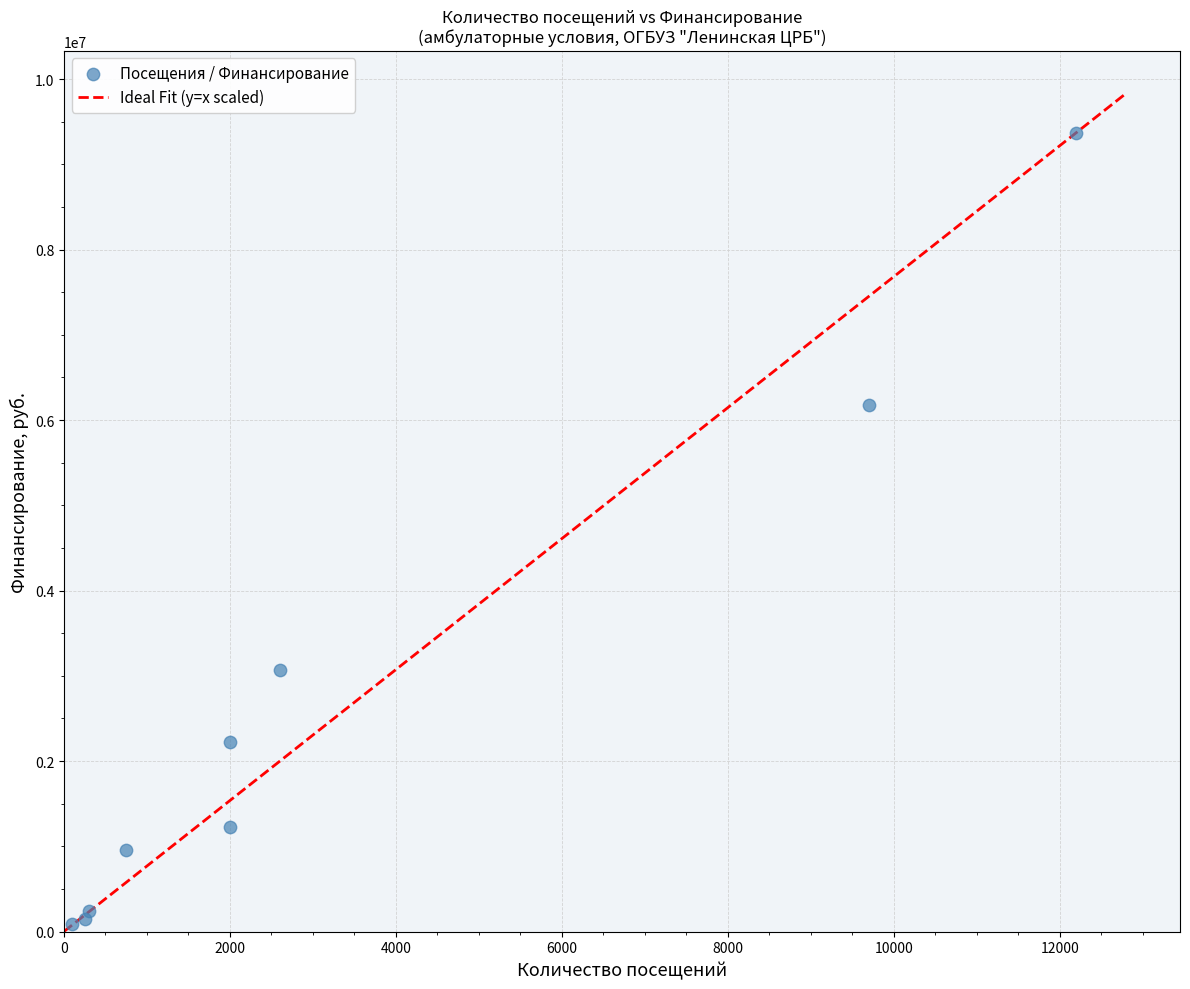

What Y value in the scatter plot is closest to 4727433?

6172111